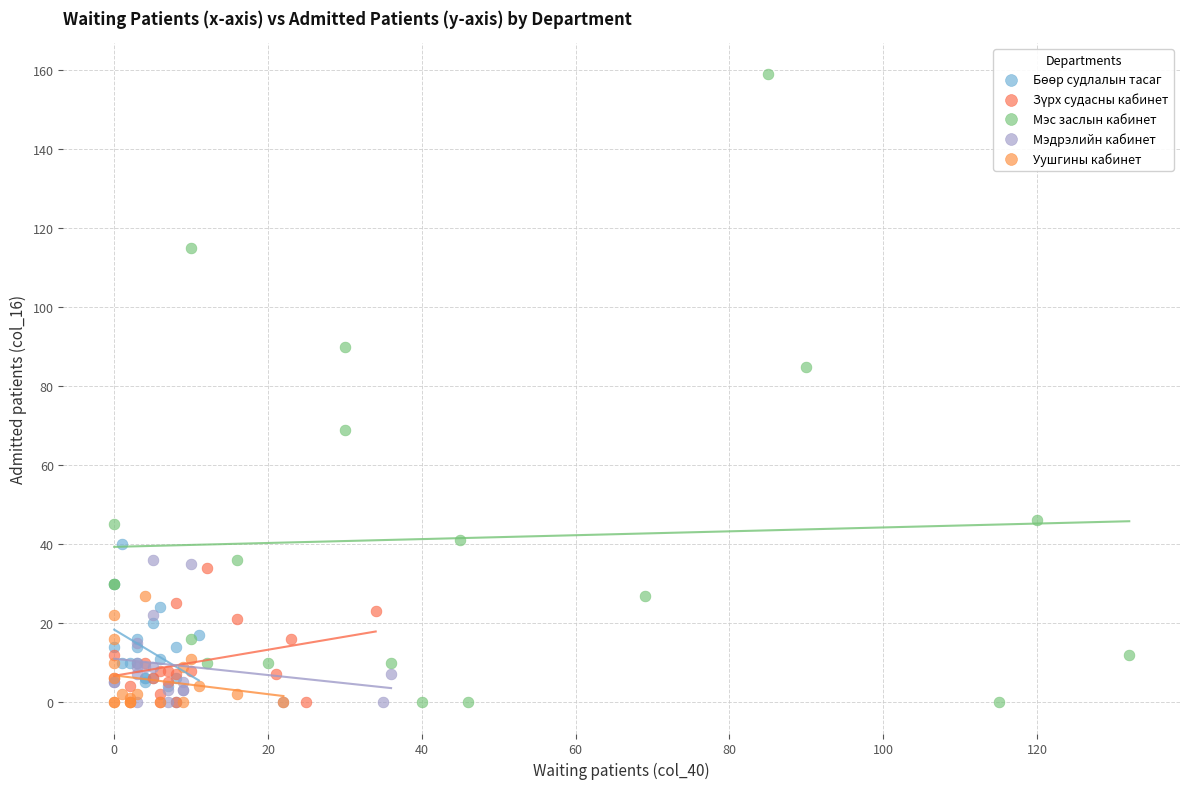

Which series contains the highest Y value?

Мэс заслын кабинет